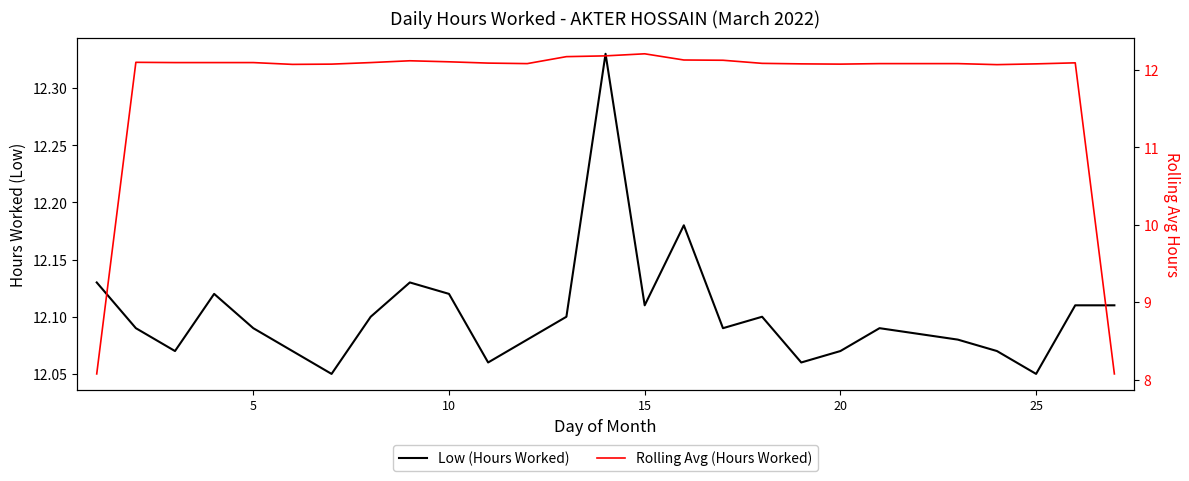

How many intersections are there between Rolling Avg (Hours Worked) and Low (Hours Worked)?

14